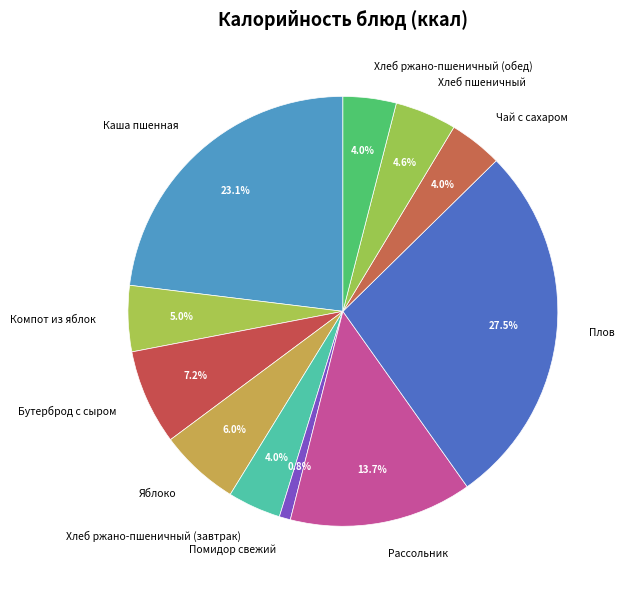

True or false: Каша пшенная accounts for 35% of the total.

False